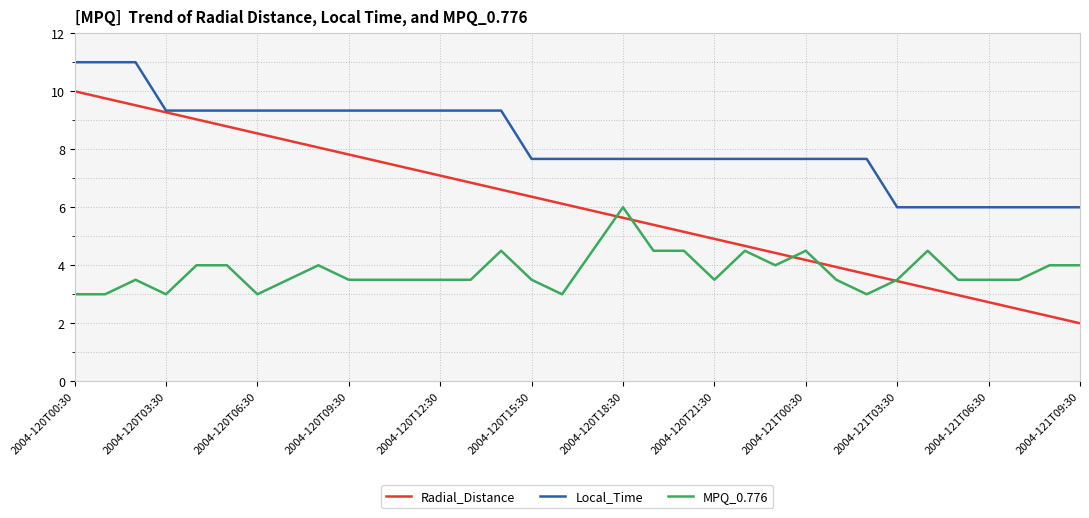

Reading left to right, what are all the values shown in this chart?

Radial_Distance: 10.0	9.8	9.5	9.3	9.0	8.8	8.5	8.3	8.1	7.8	7.6	7.3	7.1	6.8	6.6	6.4	6.1	5.9	5.6	5.4	5.2	4.9	4.7	4.4	4.2	3.9	3.7	3.5	3.2	3.0	2.7	2.5	2.2	2.0
Local_Time: 11.0	11.0	11.0	9.3	9.3	9.3	9.3	9.3	9.3	9.3	9.3	9.3	9.3	9.3	9.3	7.7	7.7	7.7	7.7	7.7	7.7	7.7	7.7	7.7	7.7	7.7	7.7	6.0	6.0	6.0	6.0	6.0	6.0	6.0
MPQ_0.776: 3.0	3.0	3.5	3.0	4.0	4.0	3.0	3.5	4.0	3.5	3.5	3.5	3.5	3.5	4.5	3.5	3.0	4.5	6.0	4.5	4.5	3.5	4.5	4.0	4.5	3.5	3.0	3.5	4.5	3.5	3.5	3.5	4.0	4.0